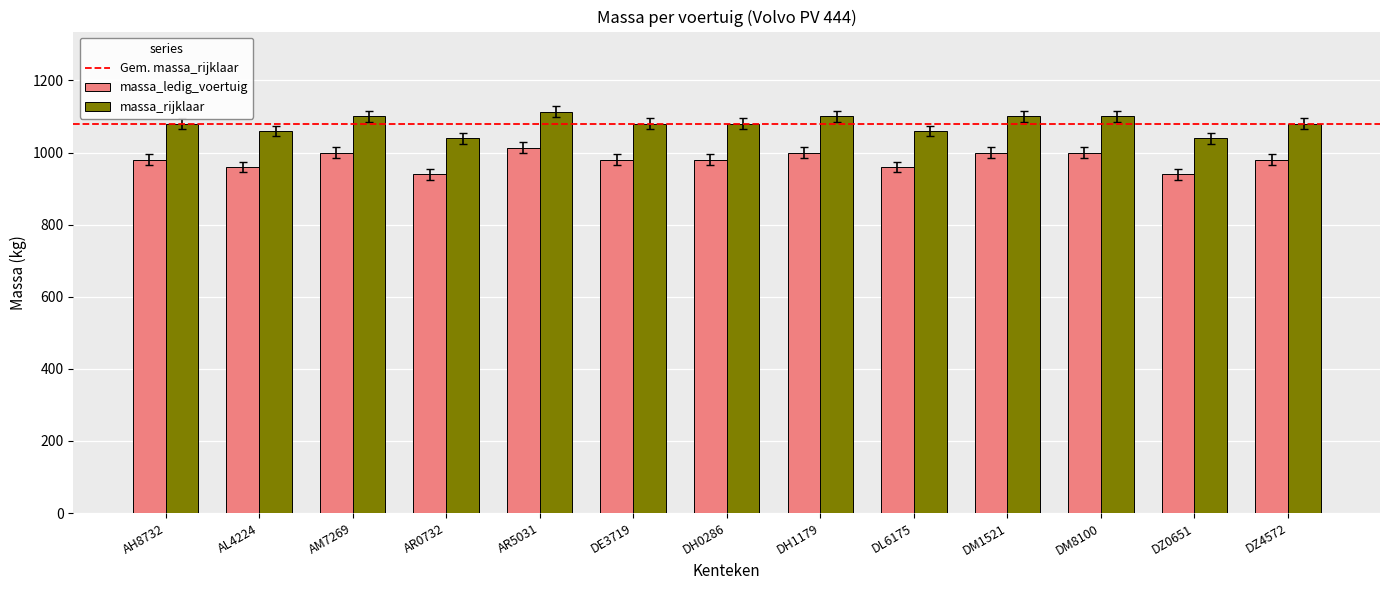

How many categories are shown in the chart?

13